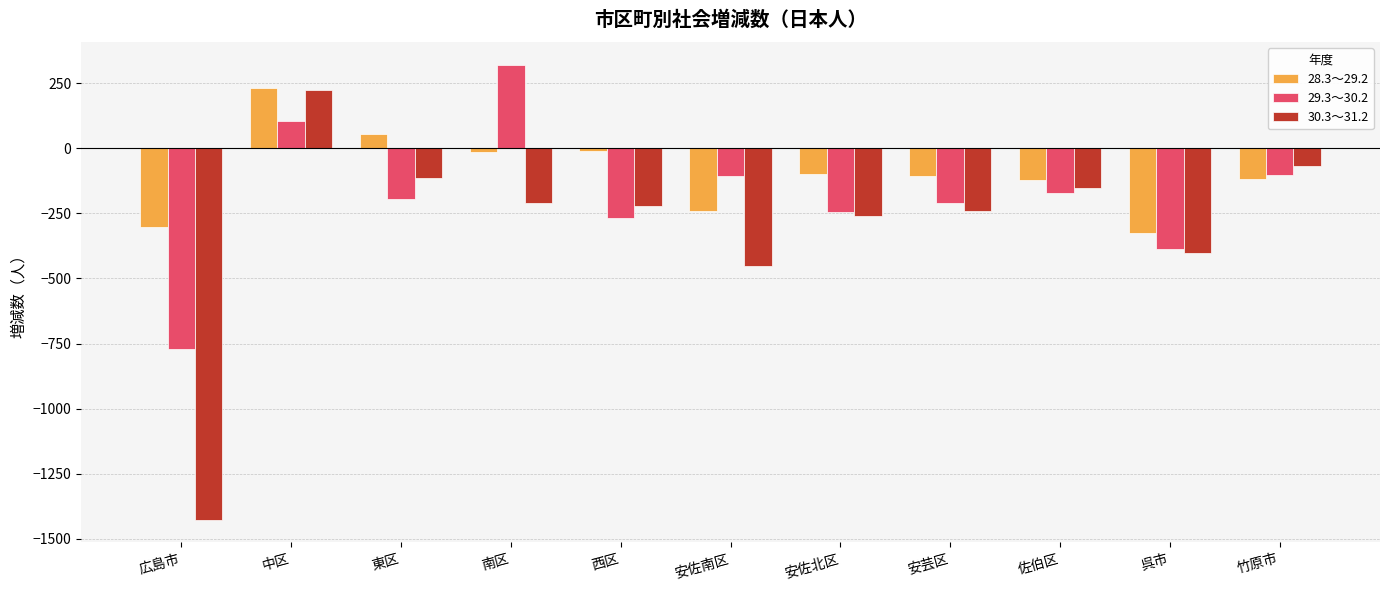

At which label is 30.3～31.2 closest to -600?

安佐南区